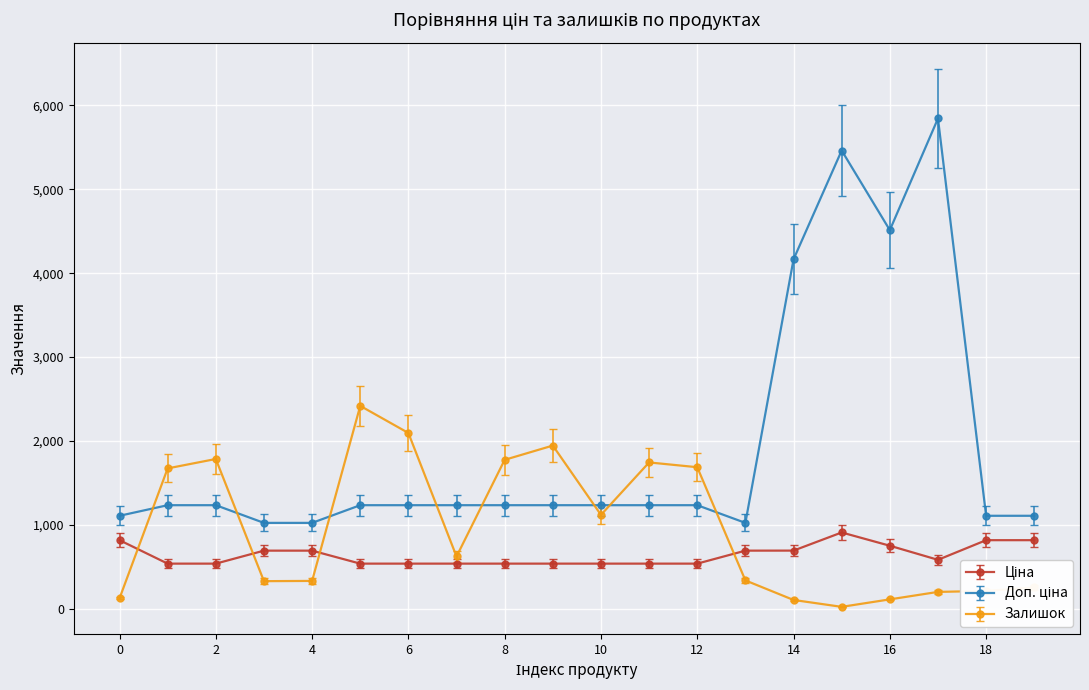

What is the sum of all Залишок values?

18915.0